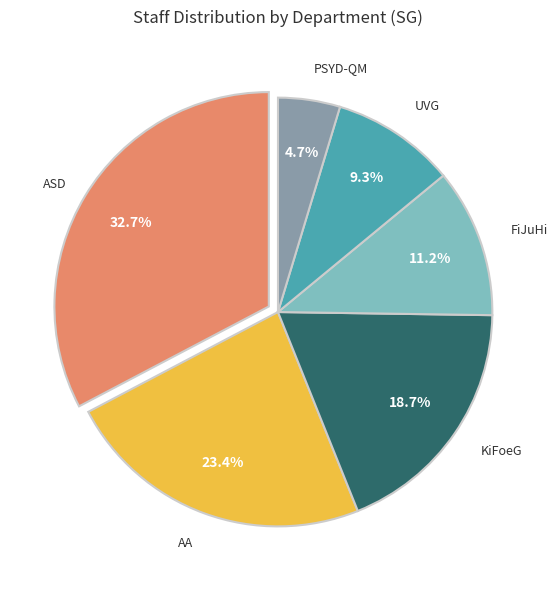

Is there any slice that represents more than half of the pie?

No